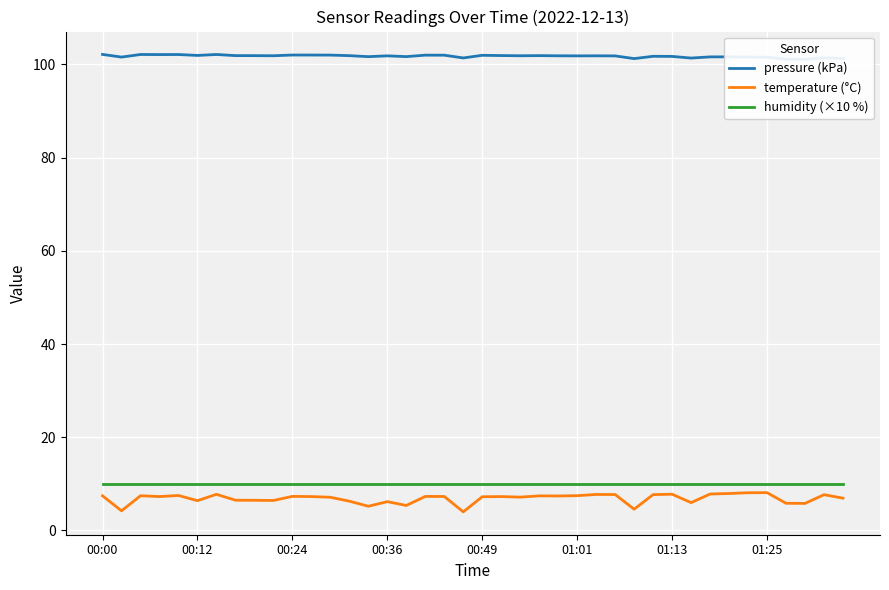

Is the value of pressure (kPa) at 17 greater than the value of humidity (×10 %) at 29?

Yes